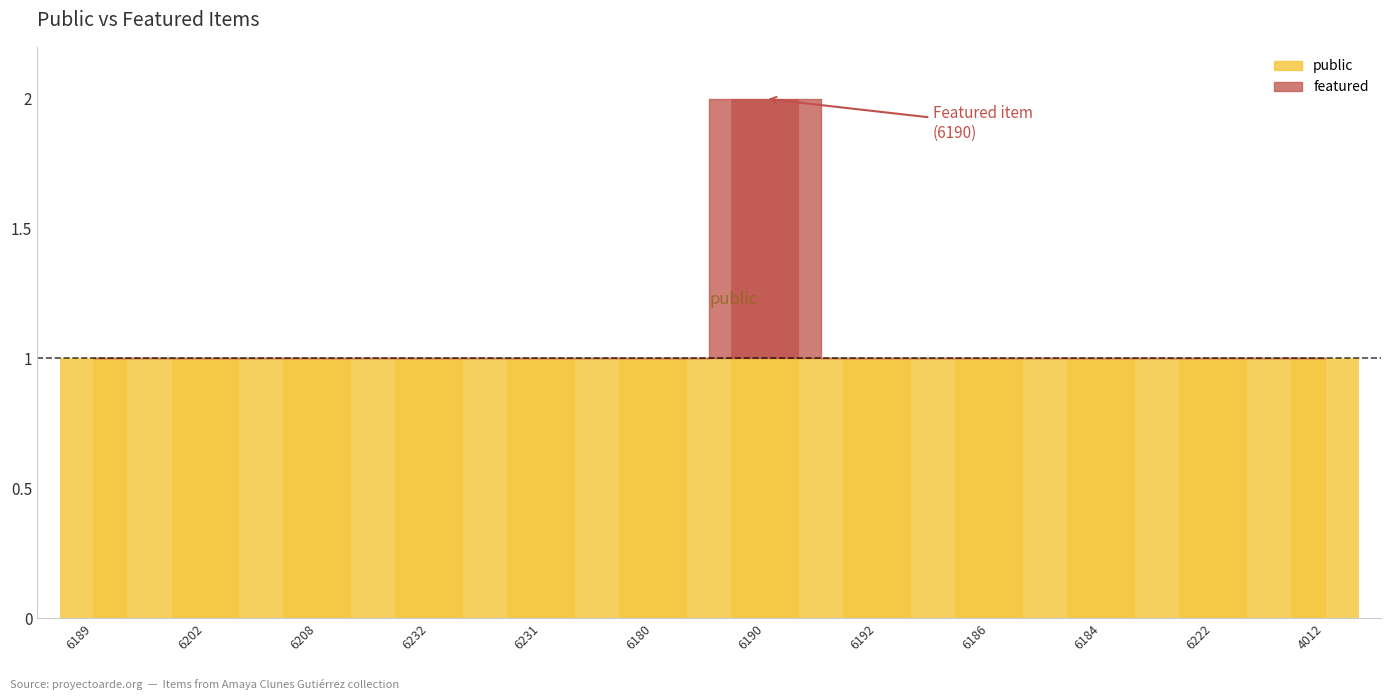

List the labels in order of value, largest first.

6190, 6189, 6202, 6208, 6232, 6231, 6180, 6192, 6186, 6184, 6222, 4012